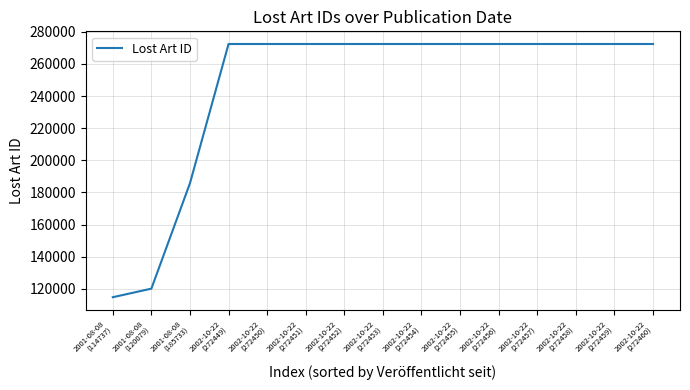

Is it true that the value at 2002-10-22
(272451) is 272451?

True